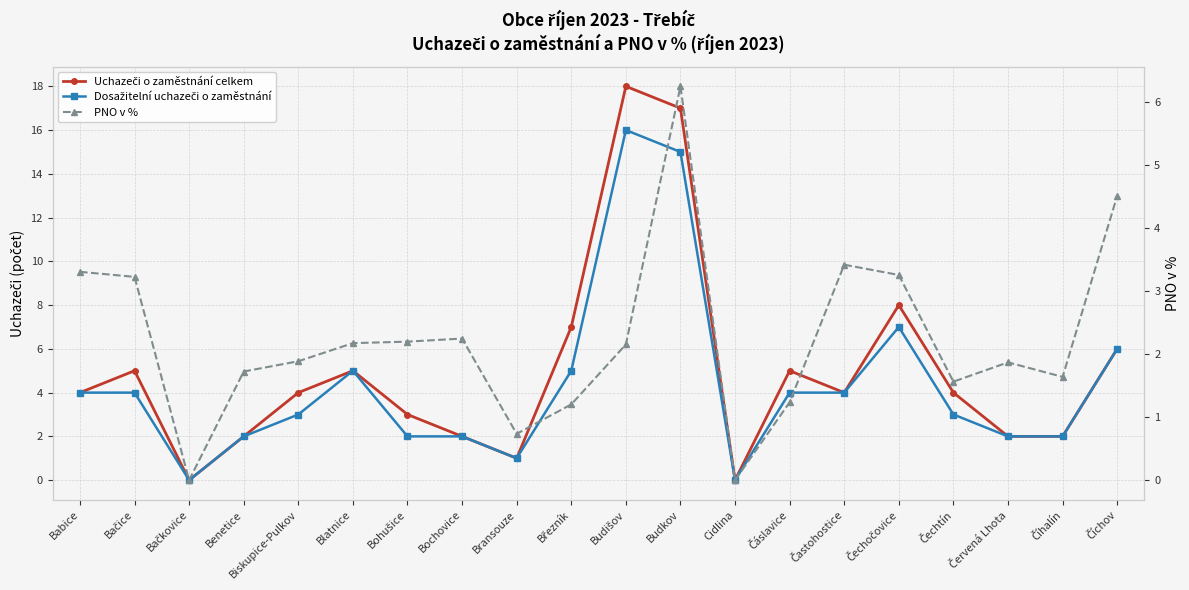

Rank the series at Bochovice from lowest to highest value.

Uchazeči o zaměstnání celkem, Dosažitelní uchazeči o zaměstnání, PNO v %